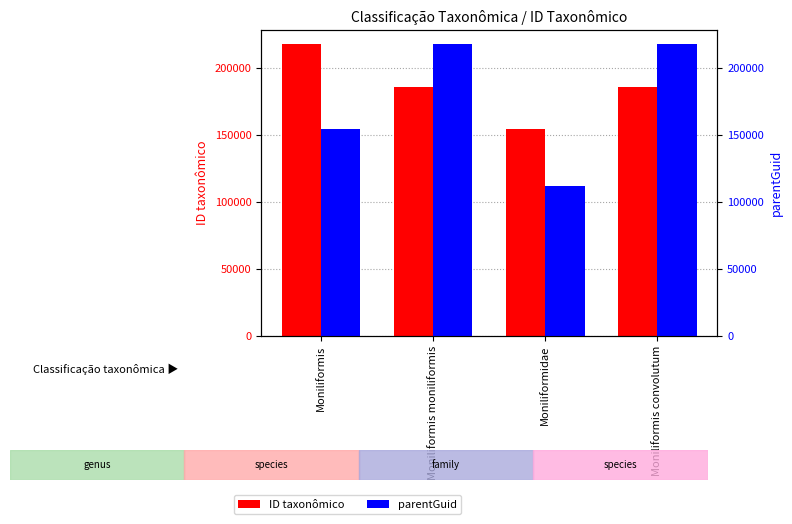

Is it true that ID taxonômico equals 274704 at Moniliformis convolutum?

False